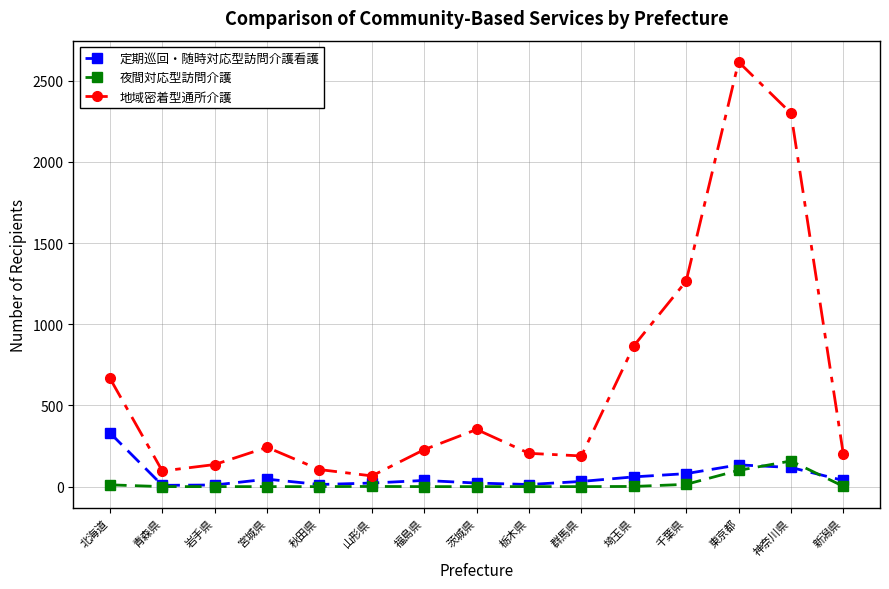

What is the sum of all 地域密着型通所介護 values?

9535